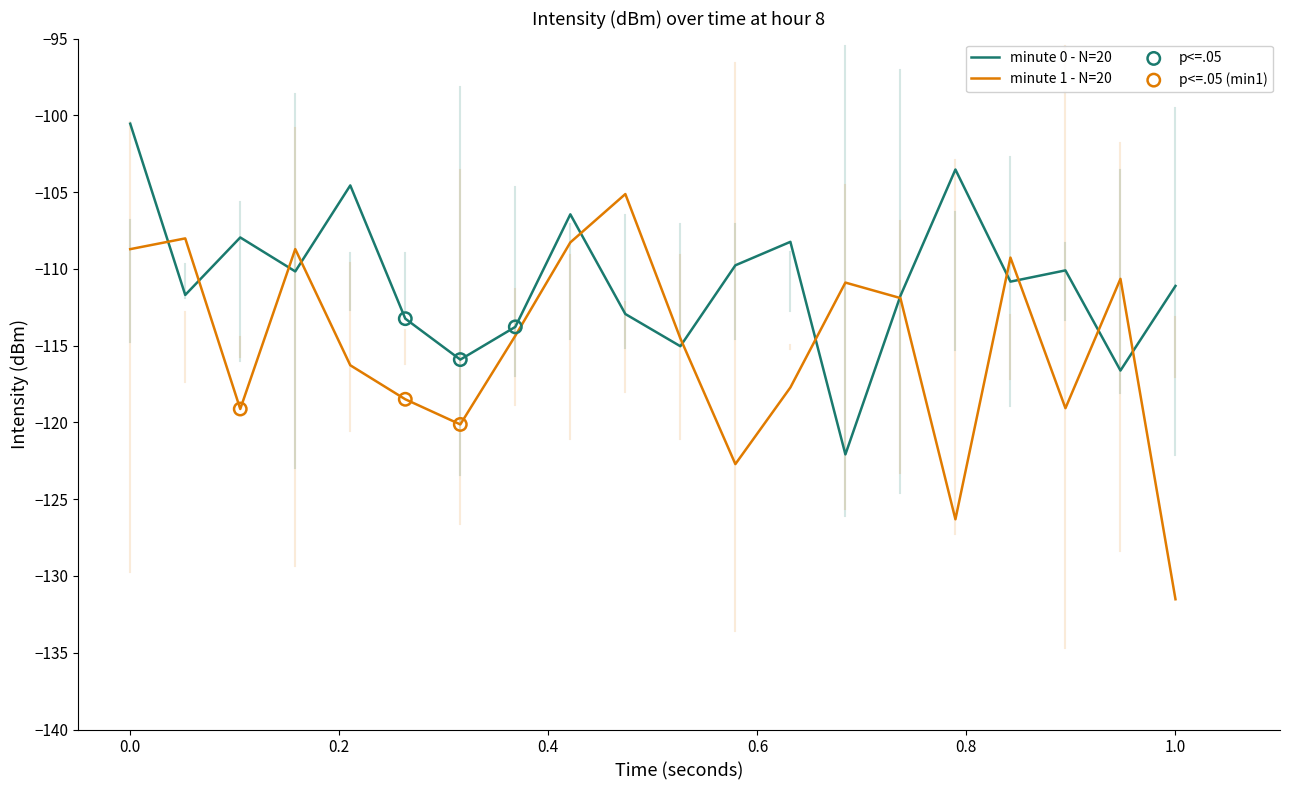

Which series has the largest total across all categories?

minute 0 - N=20